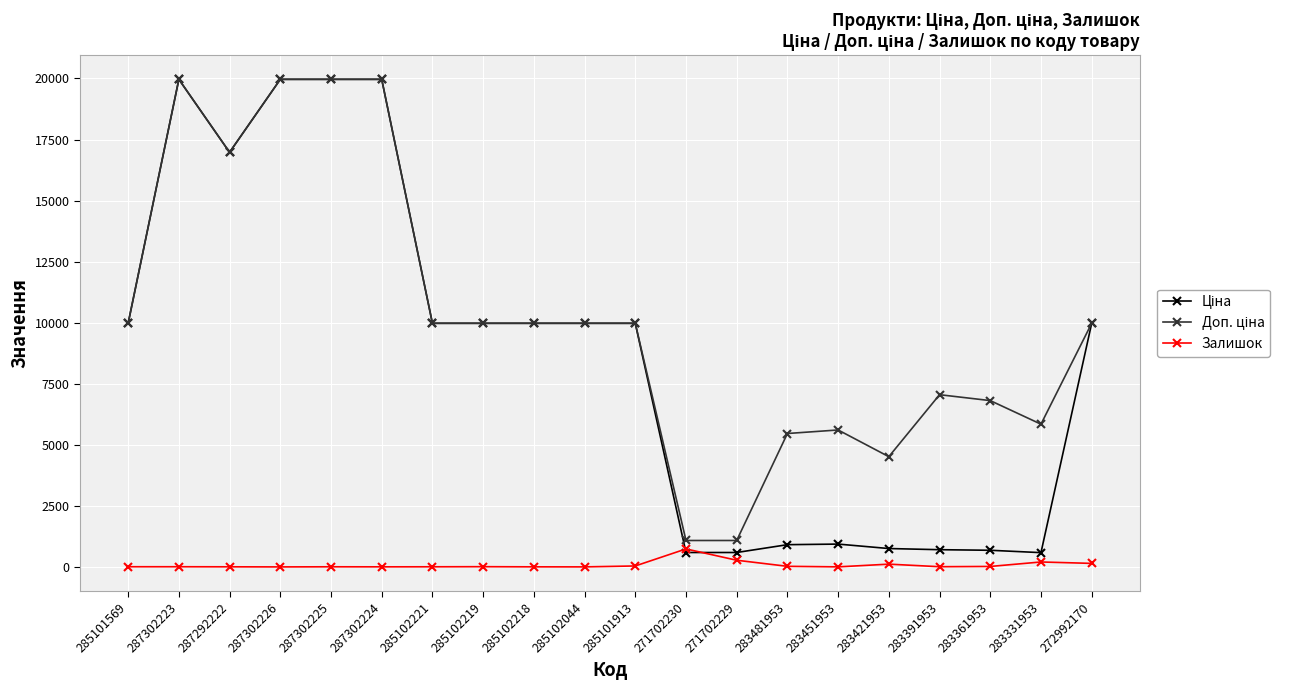

Is it true that Залишок equals 0.0 at 287302226?

True